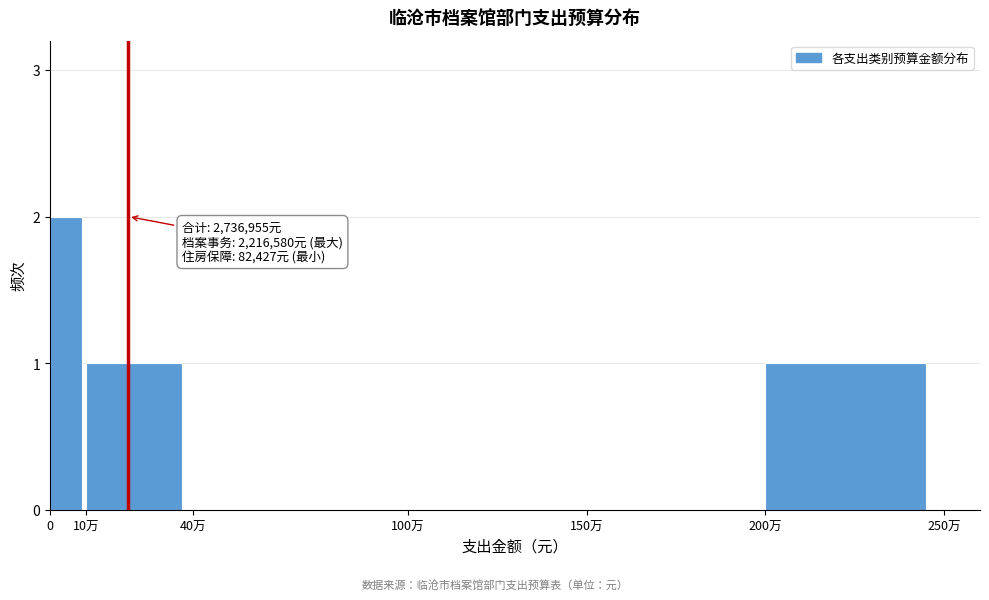

Reading left to right, extract all data points from this chart.

0=2	10万=1	40万=0	100万=0	150万=0	200万=1